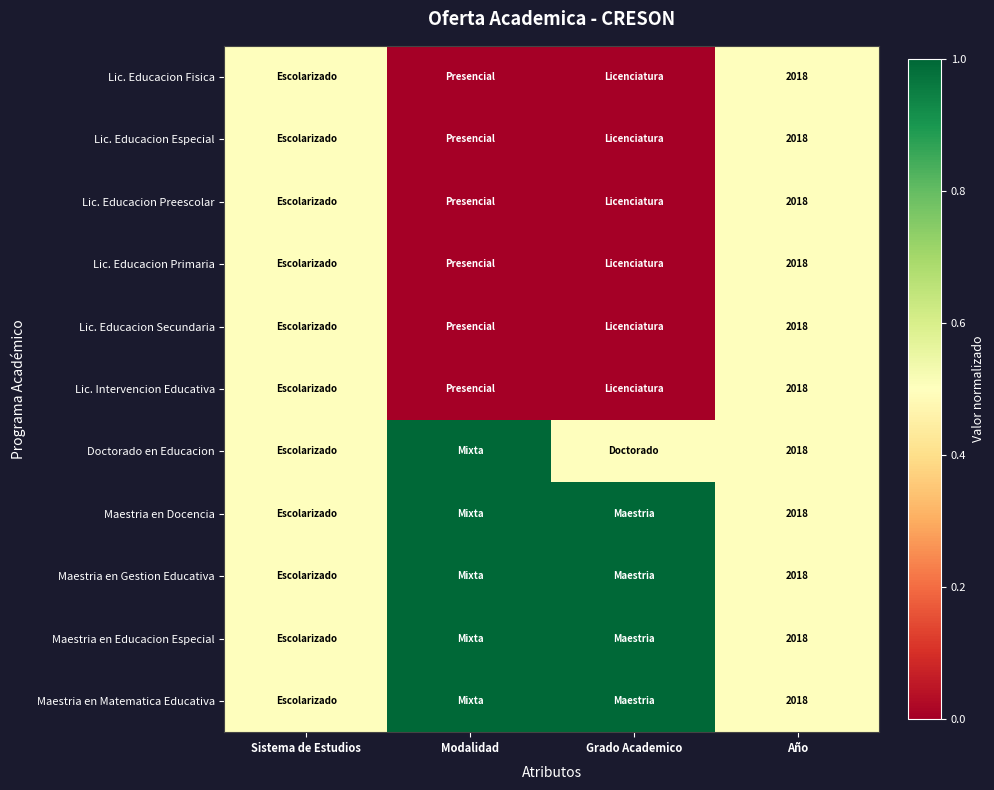

Is it true that Maestria en Educacion Especial equals 2863.3 at Año?

False